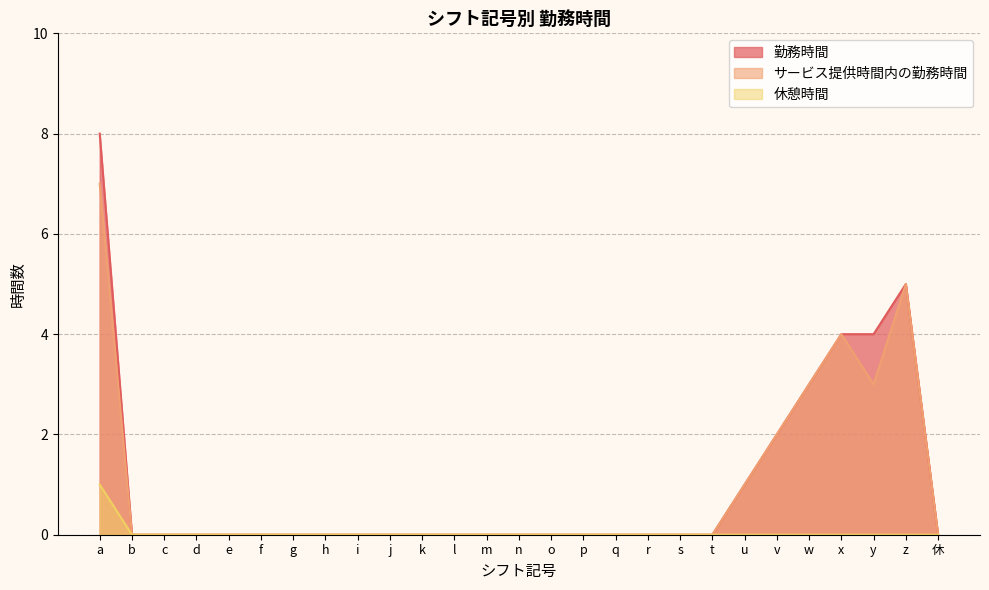

What are all the series names shown in the legend?

勤務時間, サービス提供時間内の勤務時間, 休憩時間